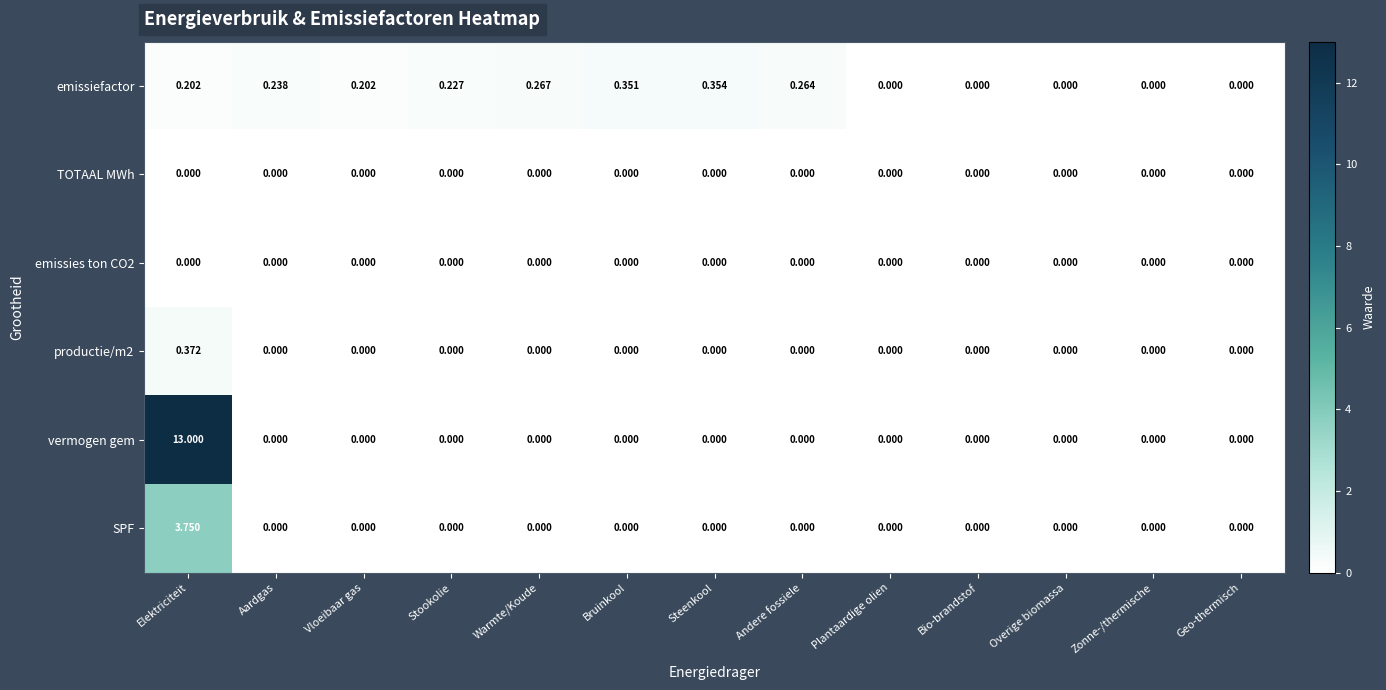

Which series has the largest total across all categories?

vermogen gem